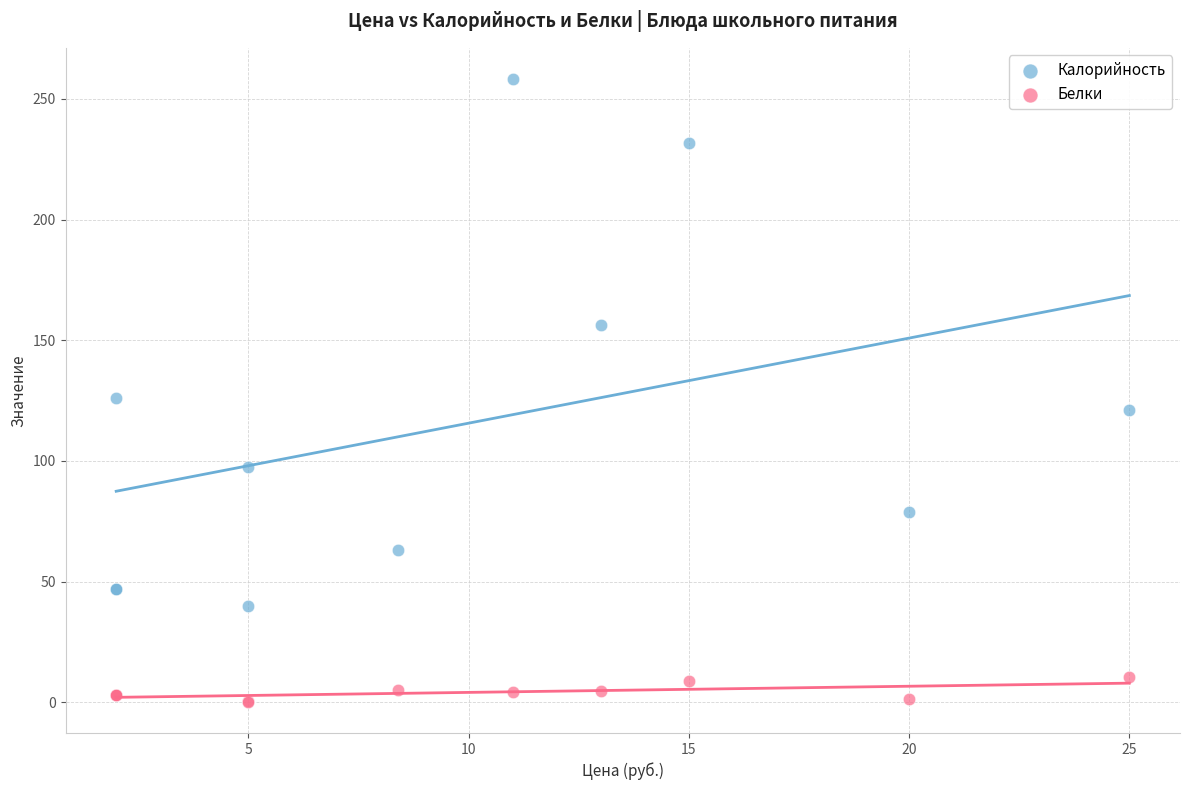

Which series has the largest Y range (max minus min)?

Калорийность